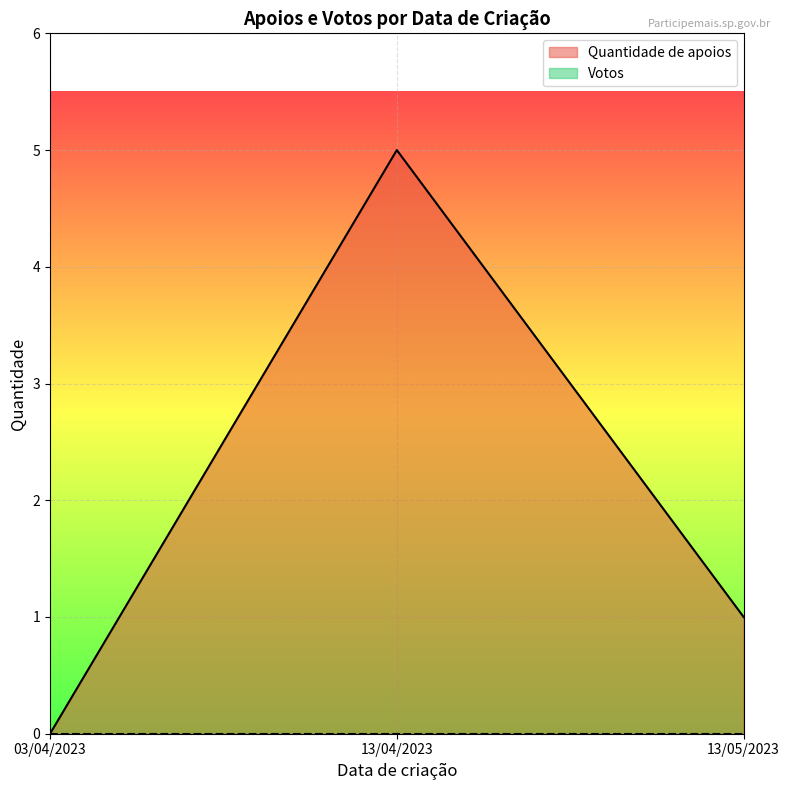

Rank the categories by value from highest to lowest.

13/04/2023, 13/05/2023, 03/04/2023